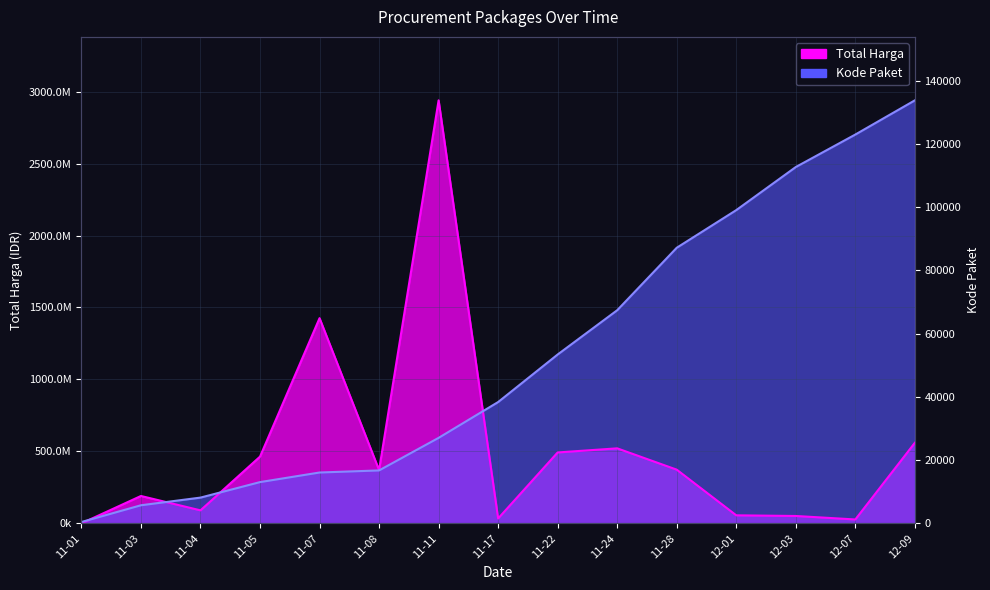

How many data points in Total Harga are above 370366000?

7